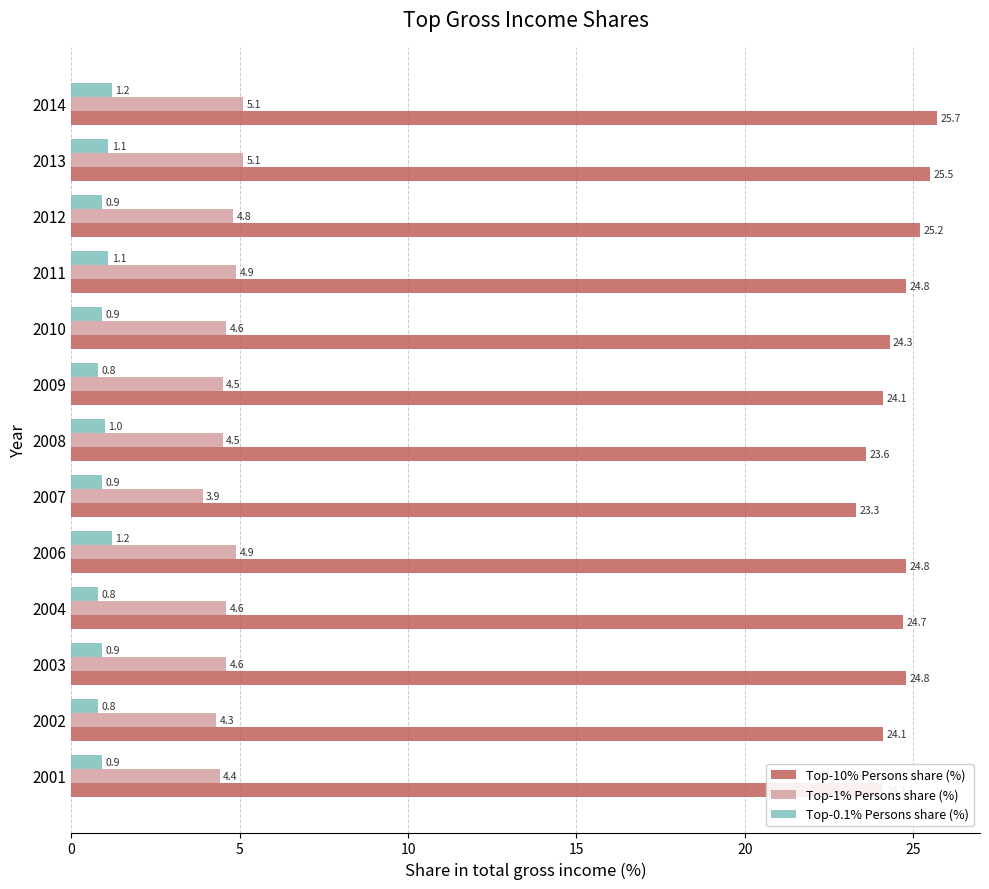

The value of Top-1% Persons share (%) at 2007 is 5.8. True or false?

False